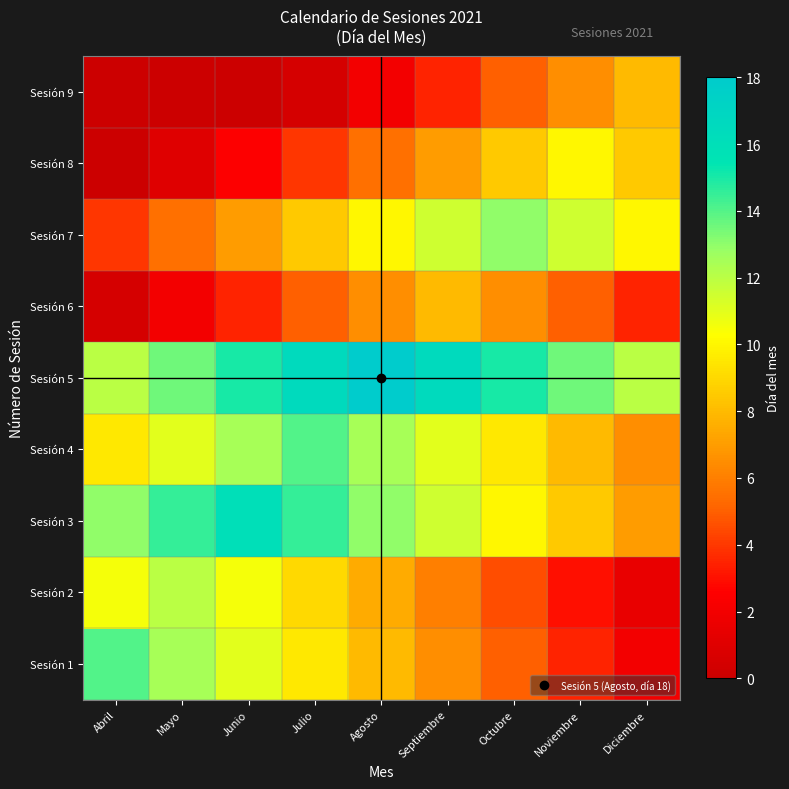

Reading left to right, transcribe all the data shown in this chart.

Sesión 1: Abril=14.0	Mayo=12.5	Junio=11.0	Julio=9.5	Agosto=8.0	Septiembre=6.5	Octubre=5.0	Noviembre=3.5	Diciembre=2.0
Sesión 2: Abril=10.5	Mayo=12.0	Junio=10.5	Julio=9.0	Agosto=7.5	Septiembre=6.0	Octubre=4.5	Noviembre=3.0	Diciembre=1.5
Sesión 3: Abril=13.0	Mayo=14.5	Junio=16.0	Julio=14.5	Agosto=13.0	Septiembre=11.5	Octubre=10.0	Noviembre=8.5	Diciembre=7.0
Sesión 4: Abril=9.5	Mayo=11.0	Junio=12.5	Julio=14.0	Agosto=12.5	Septiembre=11.0	Octubre=9.5	Noviembre=8.0	Diciembre=6.5
Sesión 5: Abril=12.0	Mayo=13.5	Junio=15.0	Julio=16.5	Agosto=18.0	Septiembre=16.5	Octubre=15.0	Noviembre=13.5	Diciembre=12.0
Sesión 6: Abril=0.5	Mayo=2.0	Junio=3.5	Julio=5.0	Agosto=6.5	Septiembre=8.0	Octubre=6.5	Noviembre=5.0	Diciembre=3.5
Sesión 7: Abril=4.0	Mayo=5.5	Junio=7.0	Julio=8.5	Agosto=10.0	Septiembre=11.5	Octubre=13.0	Noviembre=11.5	Diciembre=10.0
Sesión 8: Abril=0.0	Mayo=1.0	Junio=2.5	Julio=4.0	Agosto=5.5	Septiembre=7.0	Octubre=8.5	Noviembre=10.0	Diciembre=8.5
Sesión 9: Abril=0.0	Mayo=0.0	Junio=0.0	Julio=0.5	Agosto=2.0	Septiembre=3.5	Octubre=5.0	Noviembre=6.5	Diciembre=8.0